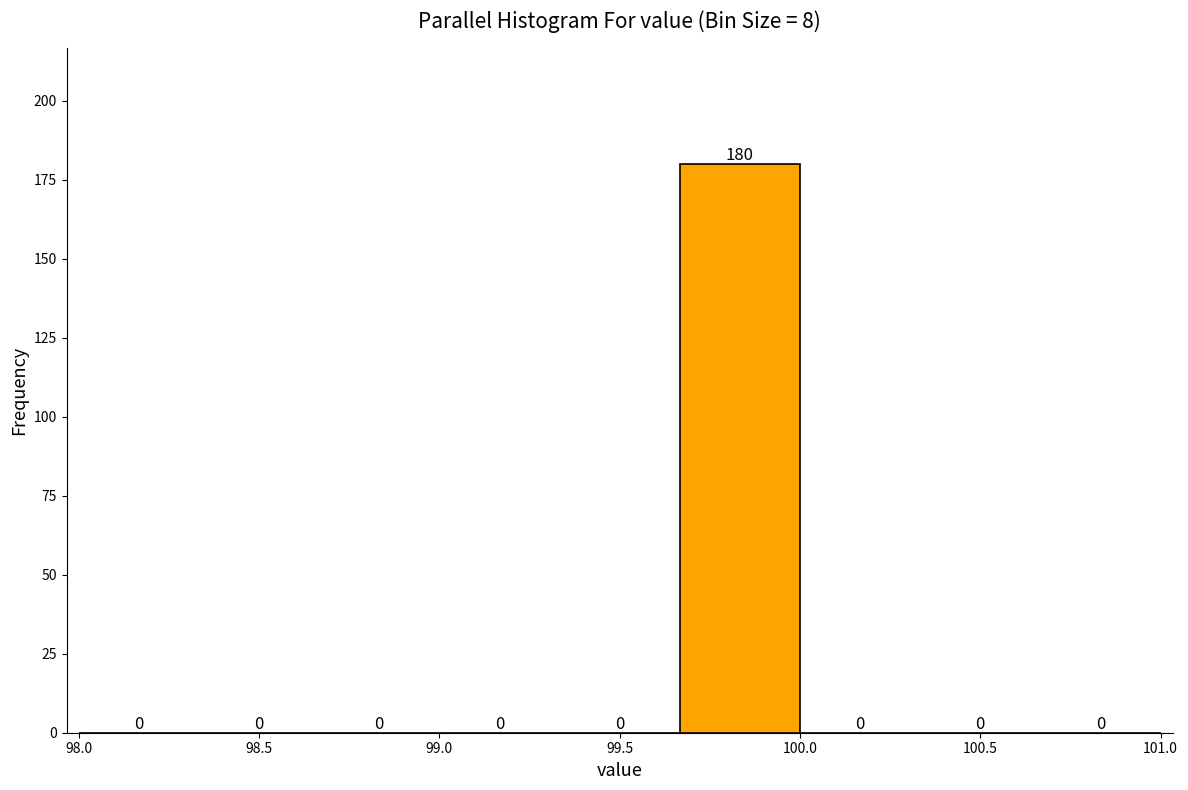

Reading left to right, list every bar in this chart as the range it spans on the x-axis followed by its height. The bar edges are not printed on the chart, so give them approximately, as read against the axis.

98.00 to 98.35: 0
98.35 to 98.65: 0
98.65 to 99.00: 0
99.00 to 99.35: 0
99.35 to 99.65: 0
99.65 to 100.00: 180
100.00 to 100.35: 0
100.35 to 100.65: 0
100.65 to 101.00: 0